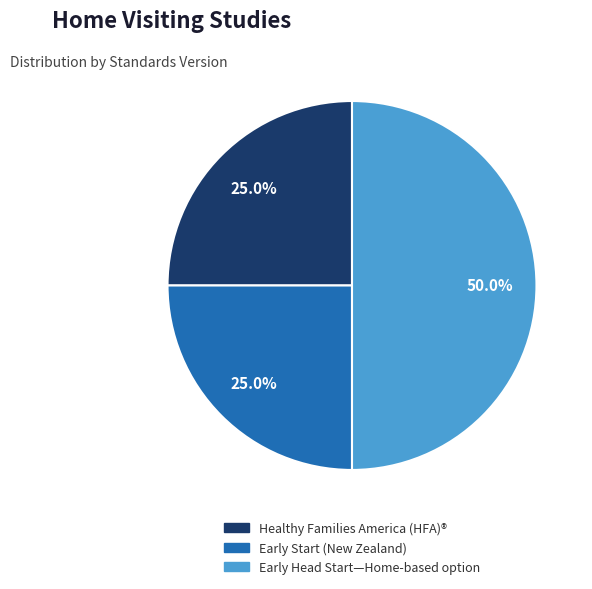

What percentage is the Early Start (New Zealand) slice, to the nearest percent?

25%